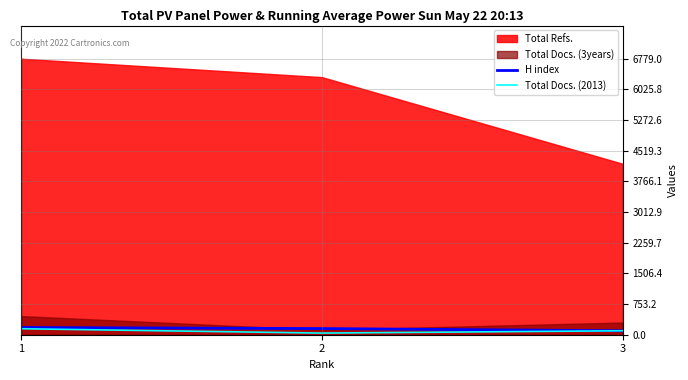

What is the difference between the H index values at 3 and 1?

80